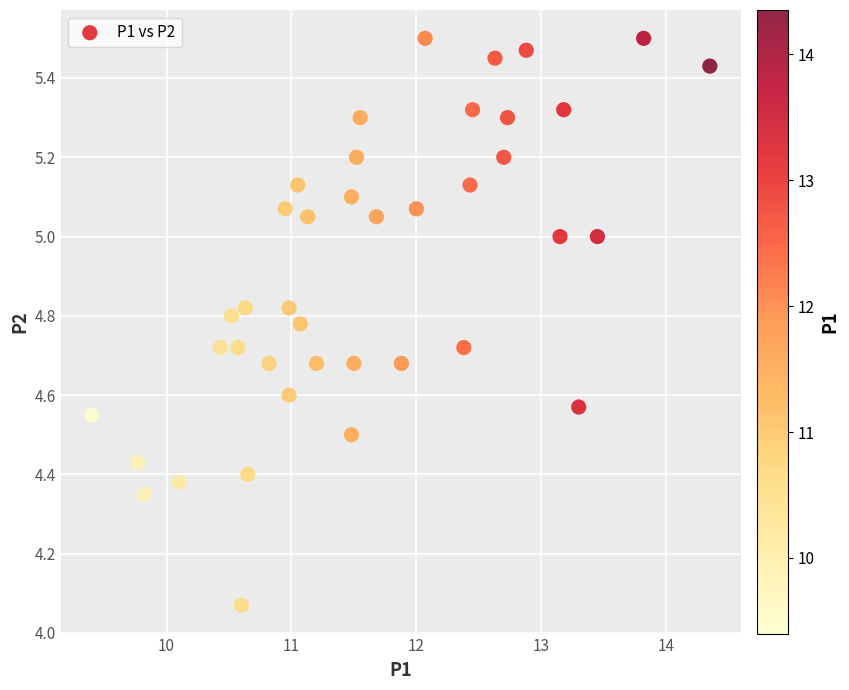

What is the range of Y values (max minus min)?

1.4